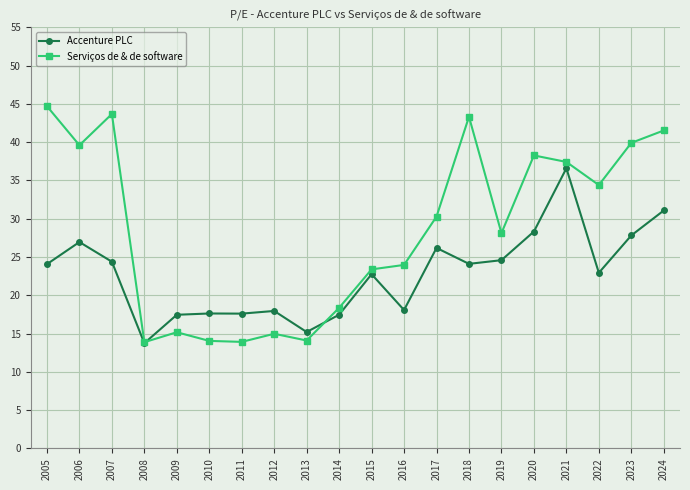

Which series changed the most between 2013 and 2016?

Serviços de & de software